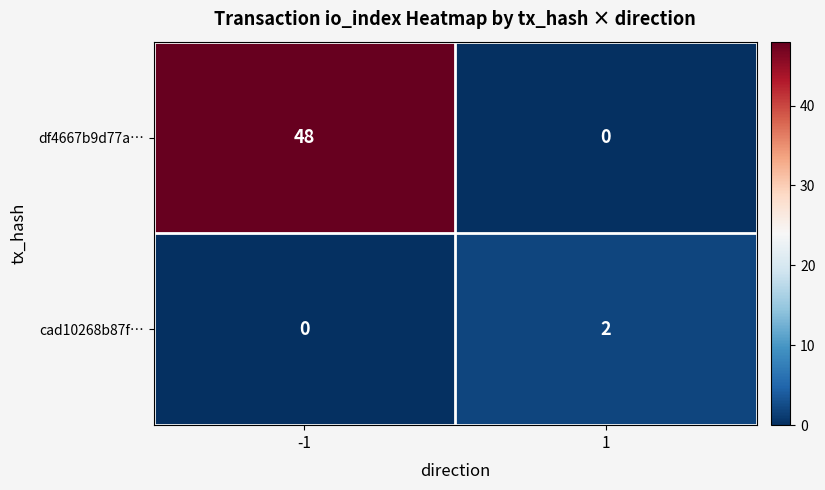

List the series in order of their overall mean, lowest first.

cad10268b87f…, df4667b9d77a…